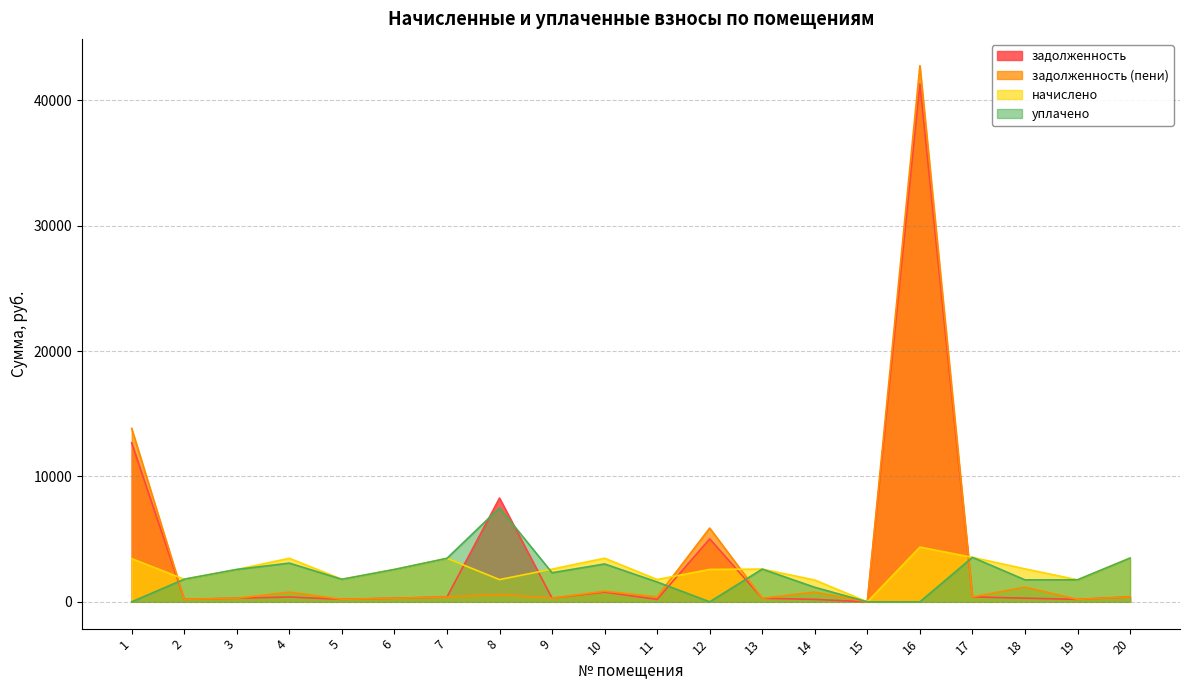

How many categories are shown in the chart?

20